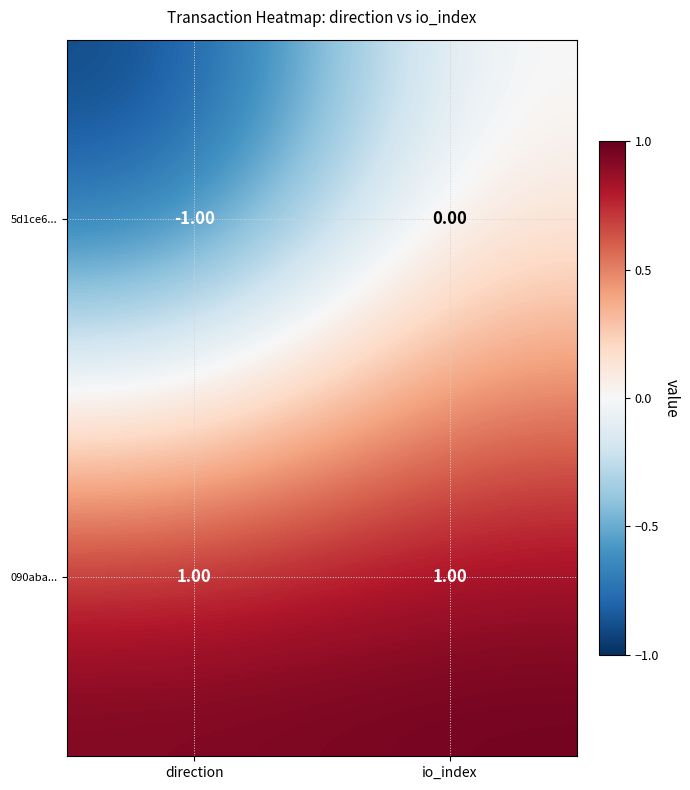

Rank the series by their average value, from lowest to highest.

5d1ce6..., 090aba...